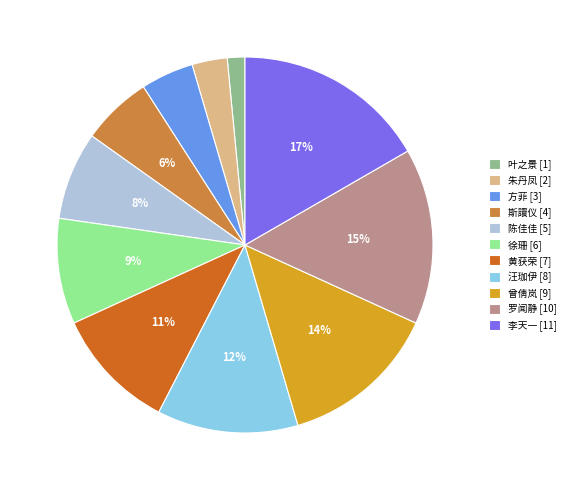

Is there a majority slice in this chart?

No